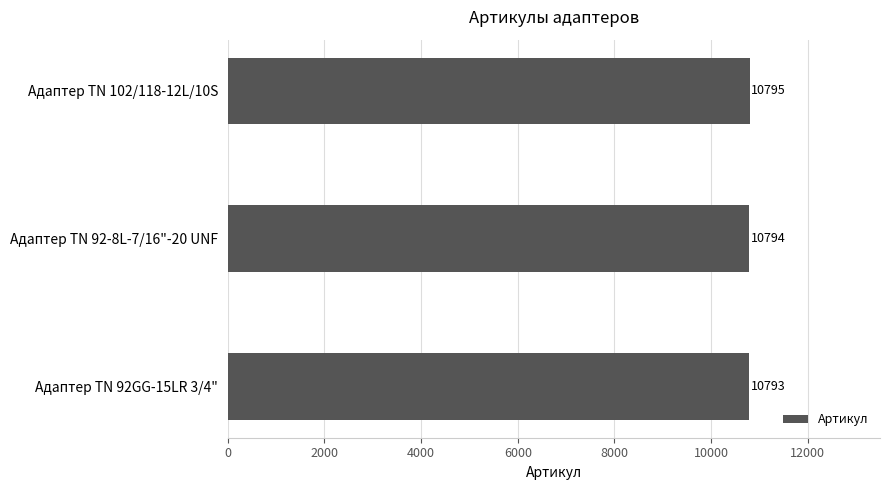

What is the maximum value shown in the chart?

10795